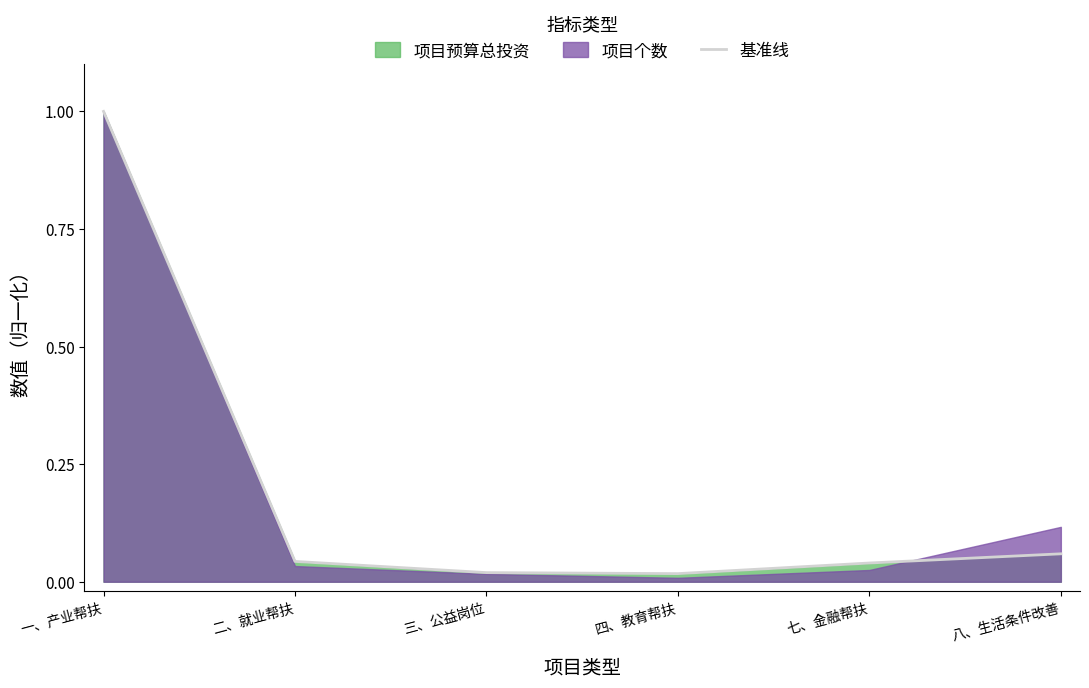

What is the sum of the values at 一、产业帮扶 and 四、教育帮扶?

1.0